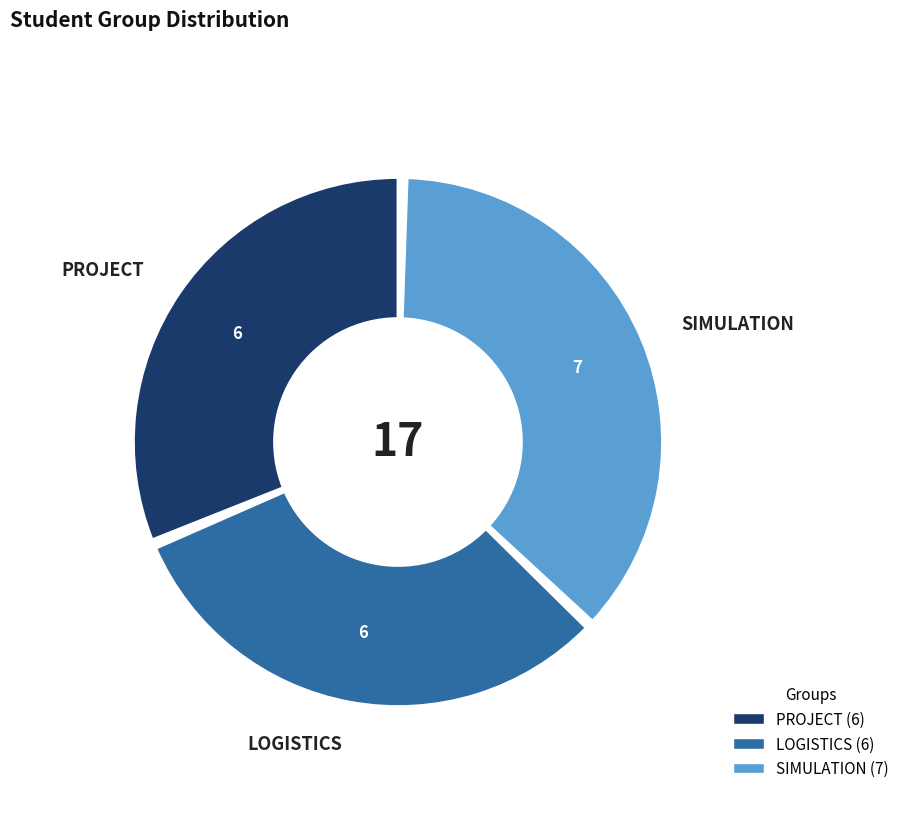

Is the sum of LOGISTICS and PROJECT greater than half?

Yes